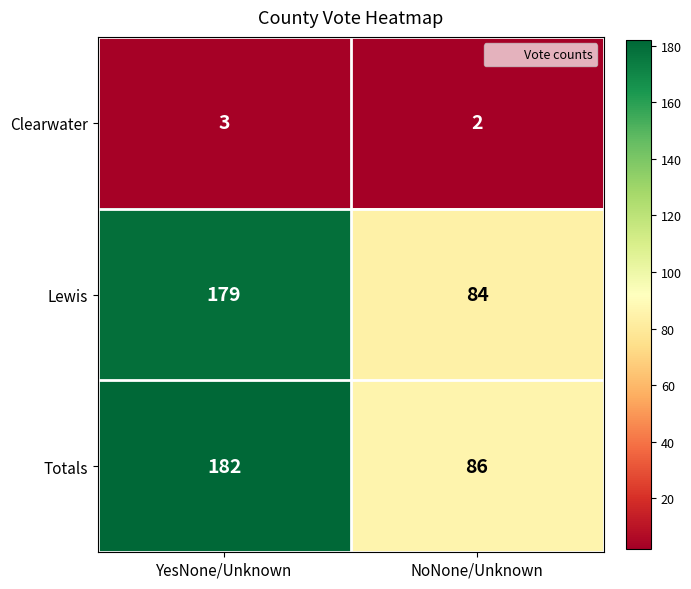

At which label is Lewis closest to 131?

NoNone/Unknown